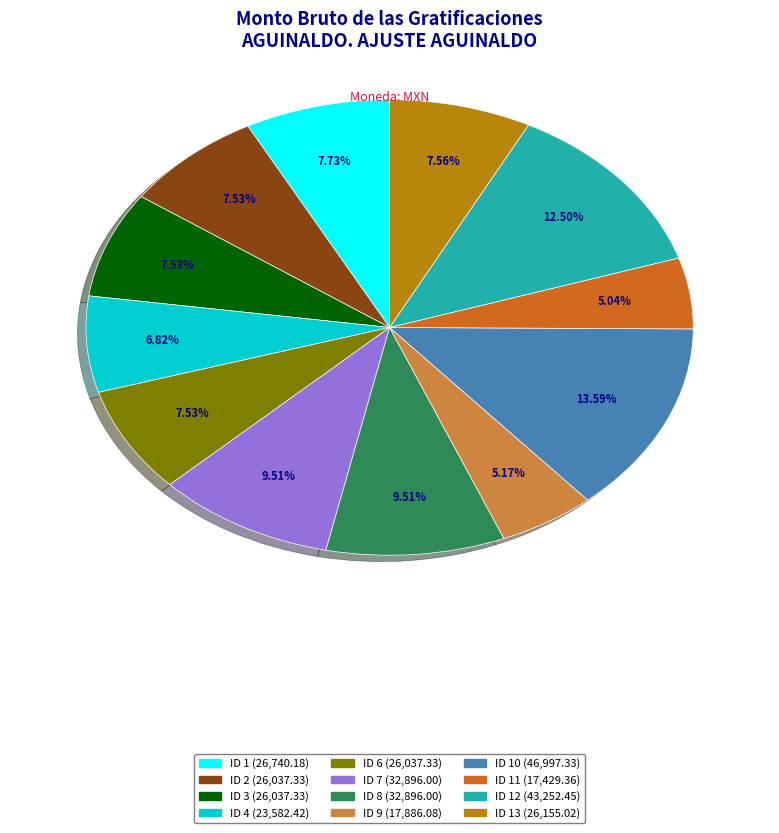

Count the number of slices in the pie.

12